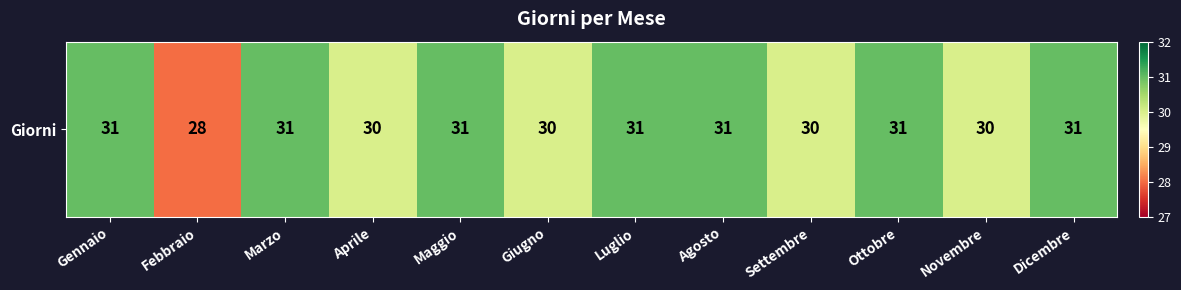

What is the difference between the second highest and minimum values?

3